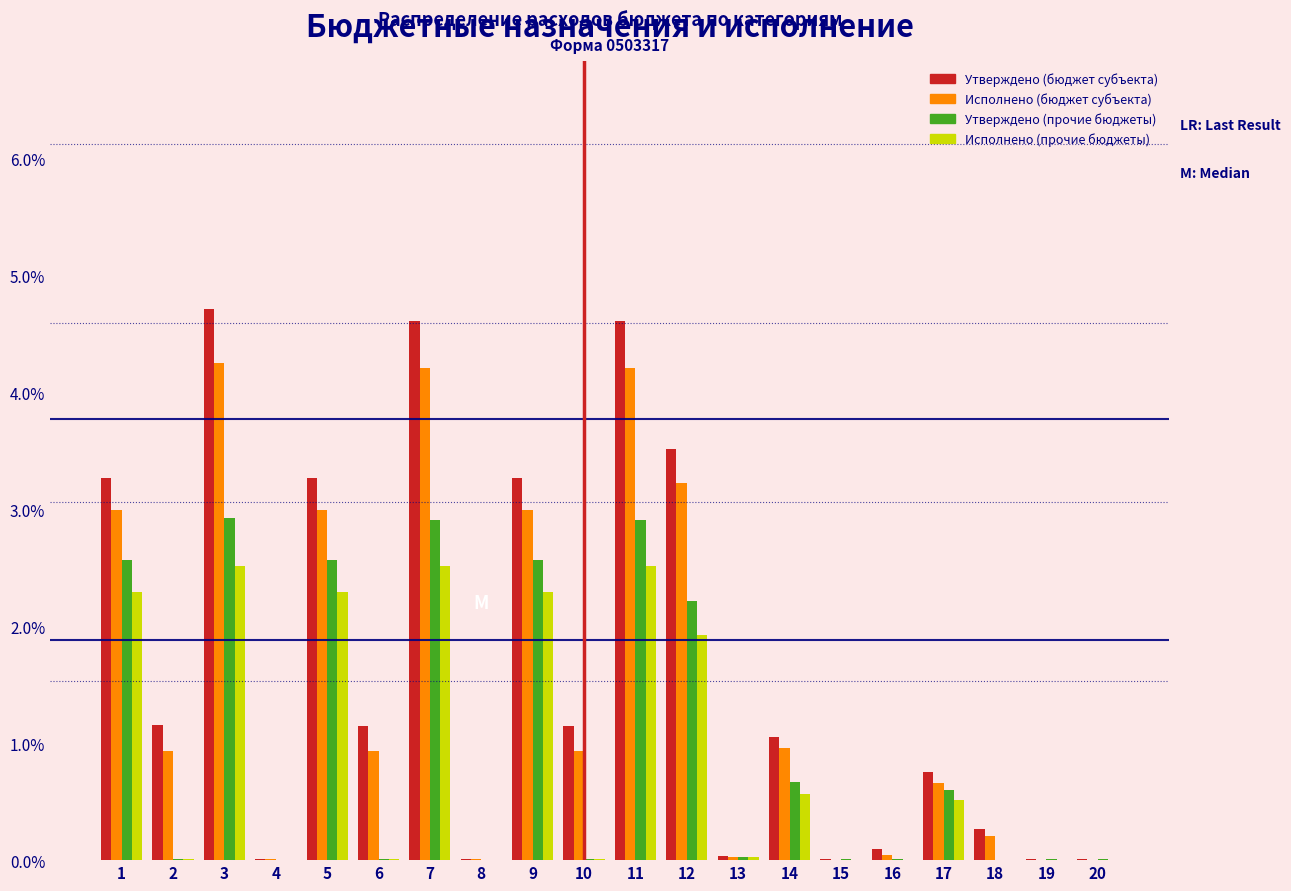

Which series changed the most between 5 and 16?

Утверждено (бюджет субъекта)